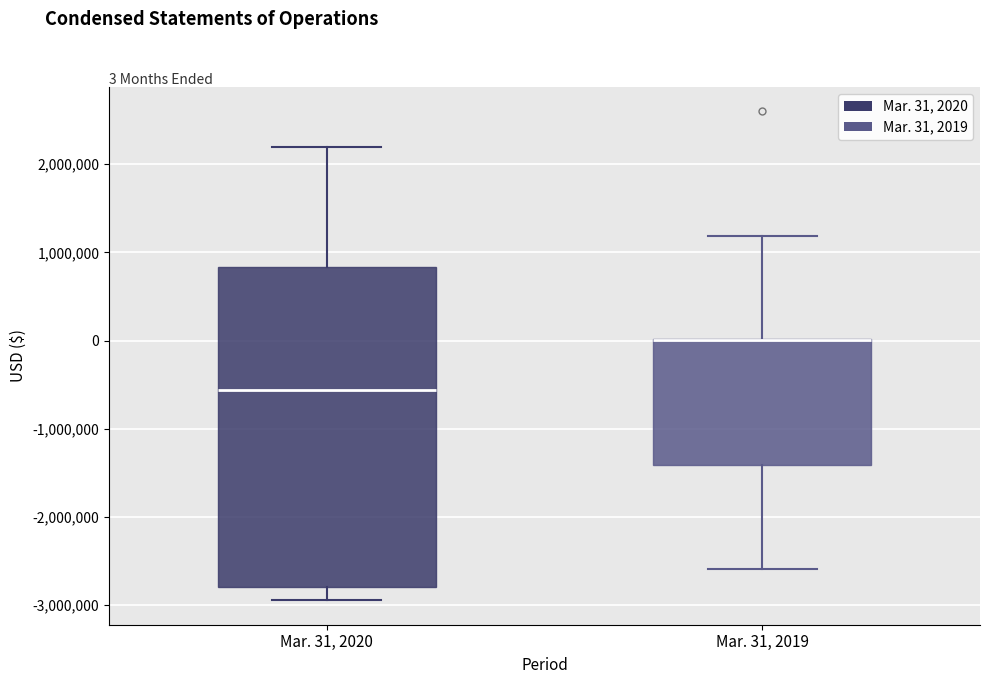

Which box is the tallest, from its lower edge to its upper edge?

Mar. 31, 2020